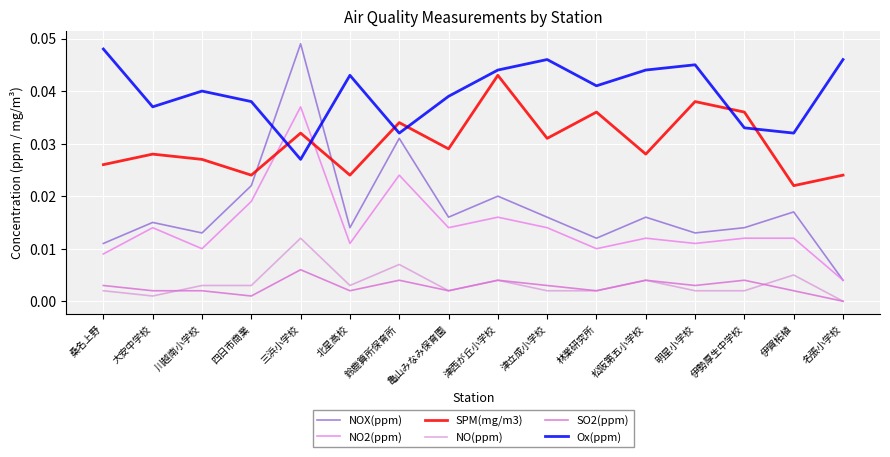

Where is the first local maximum for SPM(mg/m3)?

大安中学校